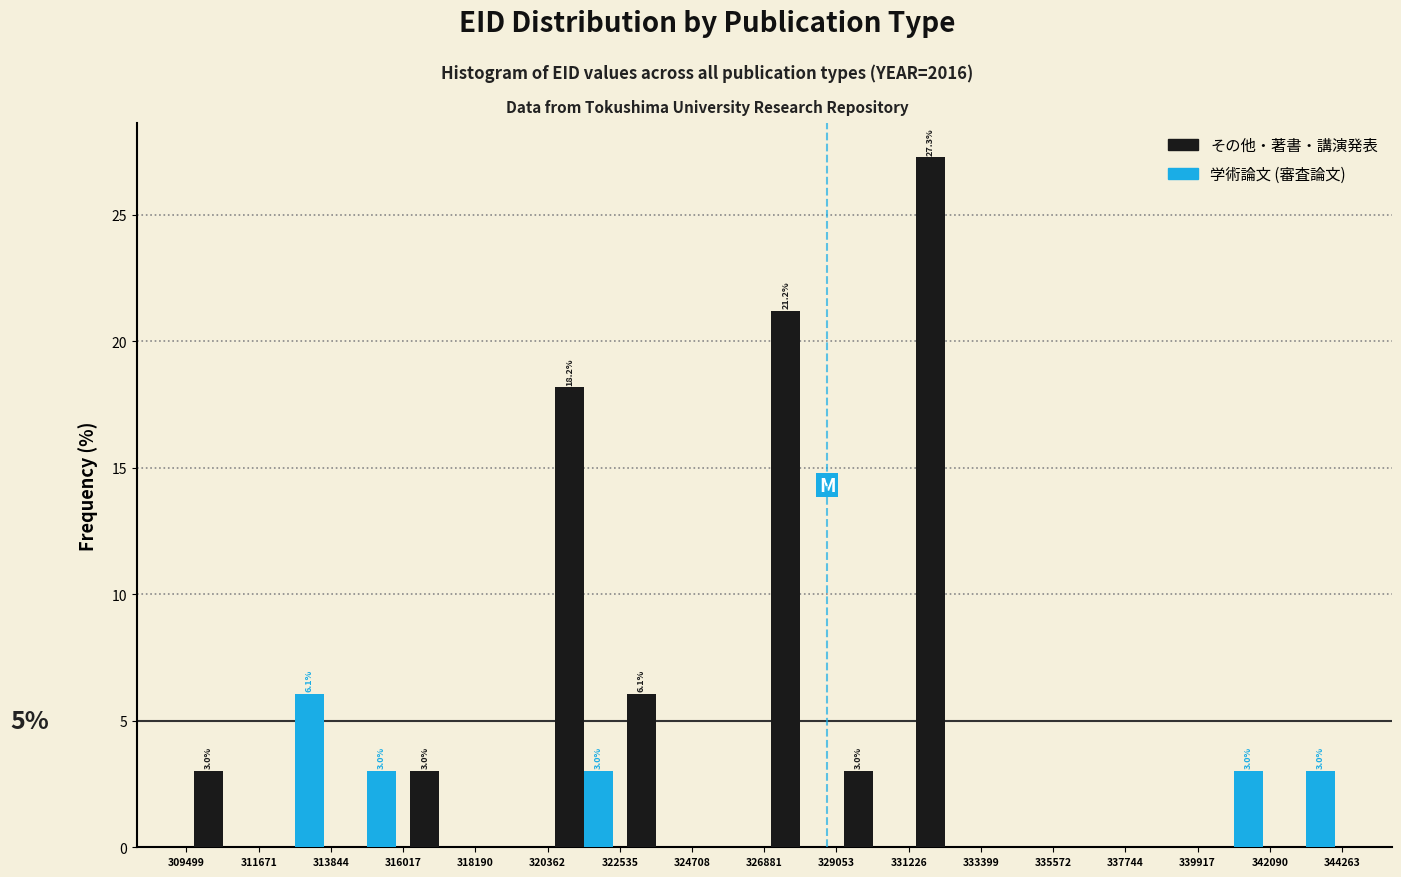

In the 学術論文 (審査論文) series, which range on the x-axis has the tallest bar?

311671 to 313844